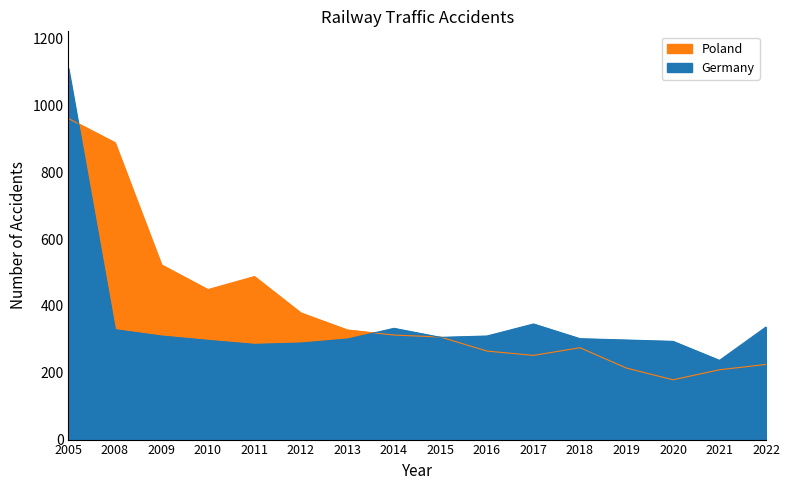

What is the sum of the Poland values at 2016 and 2020?

444